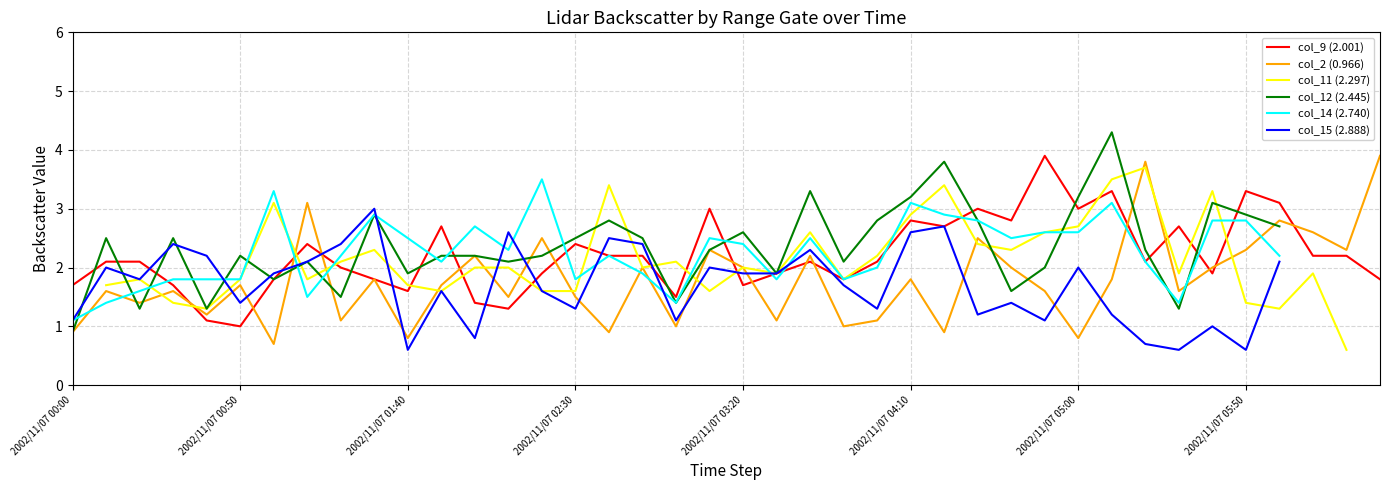

The value of col_9 (2.001) at 2002/11/07 00:50 is 0.5. True or false?

False